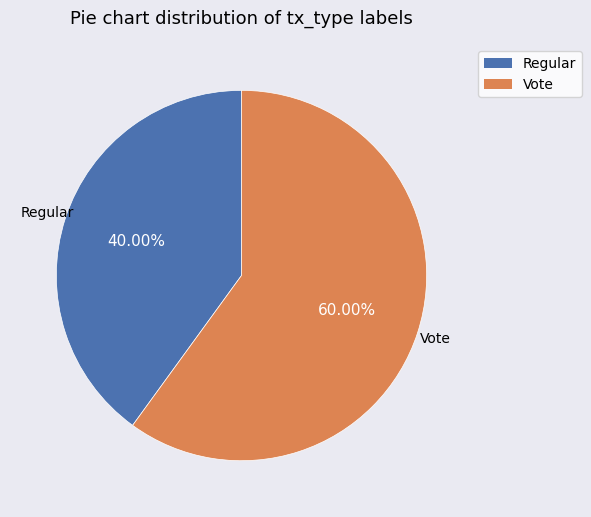

Combined, do Regular and Vote account for over 50%?

Yes